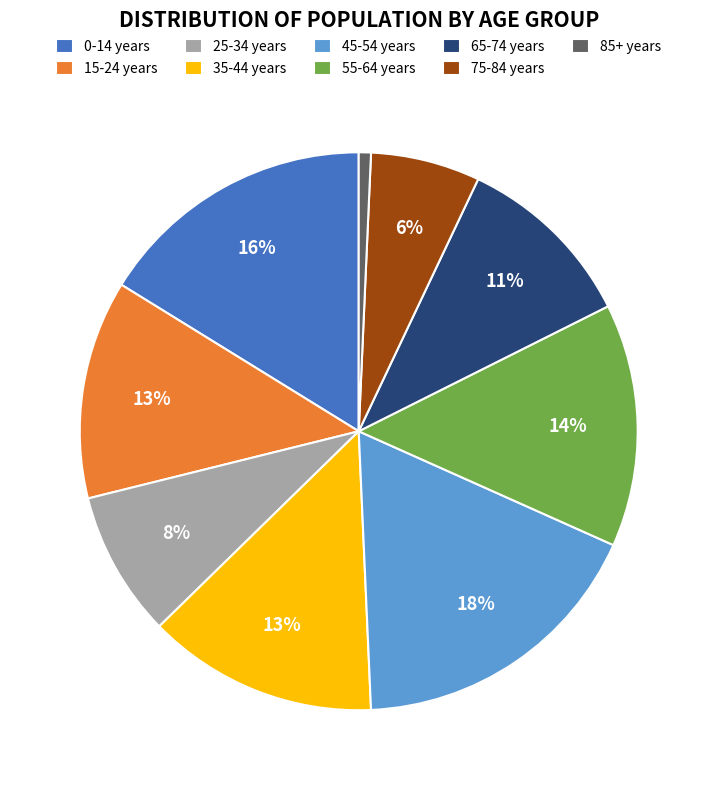

Does 15-24 years account for over 50% of the chart?

No